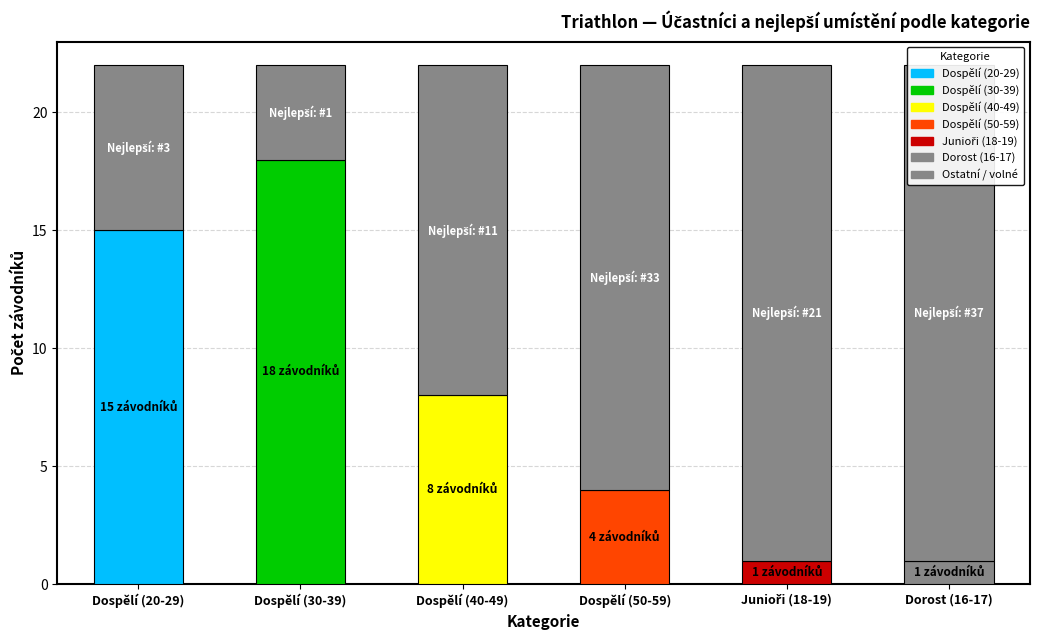

Count the number of data series in this chart.

2